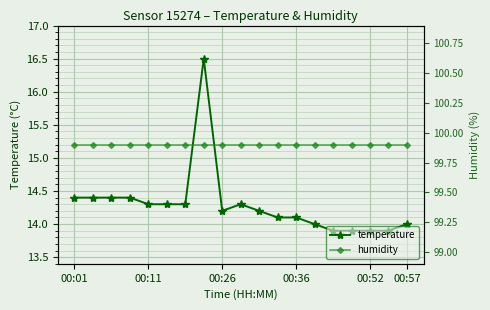

Reading left to right, what are all the values shown in this chart?

temperature: 14.4	14.4	14.4	14.4	14.3	14.3	14.3	16.5	14.2	14.3	14.2	14.1	14.1	14.0	13.9	13.9	13.9	13.9	14.0
humidity: 99.9	99.9	99.9	99.9	99.9	99.9	99.9	99.9	99.9	99.9	99.9	99.9	99.9	99.9	99.9	99.9	99.9	99.9	99.9